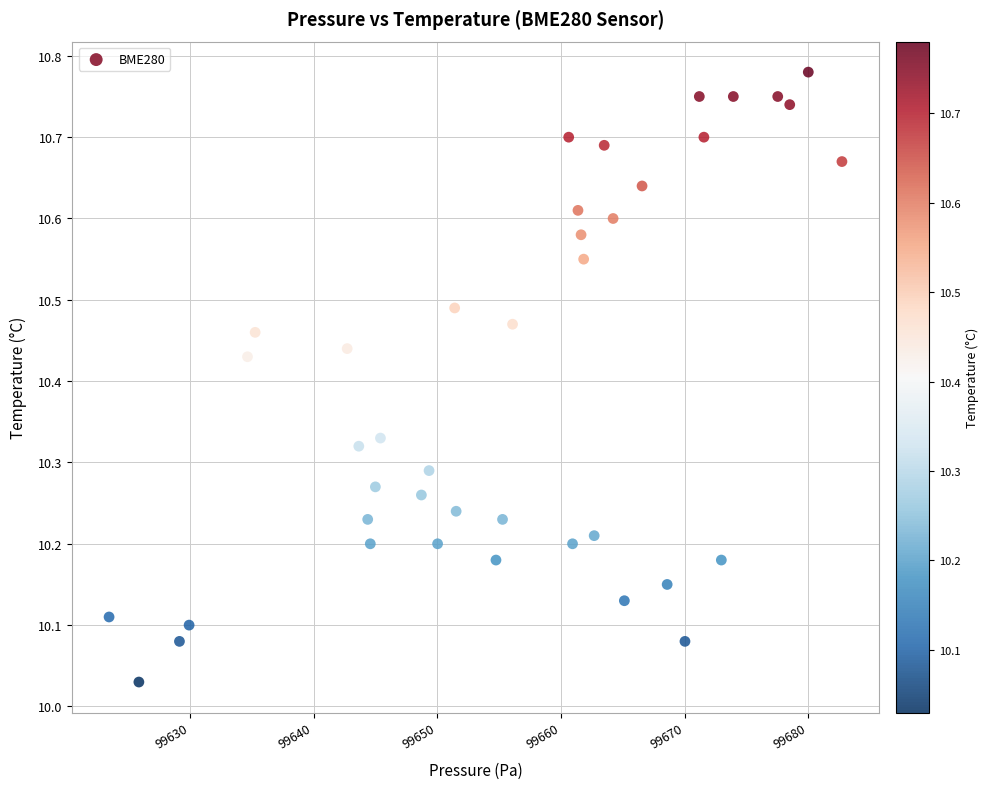

What is the range of X values (max minus min)?

59.2